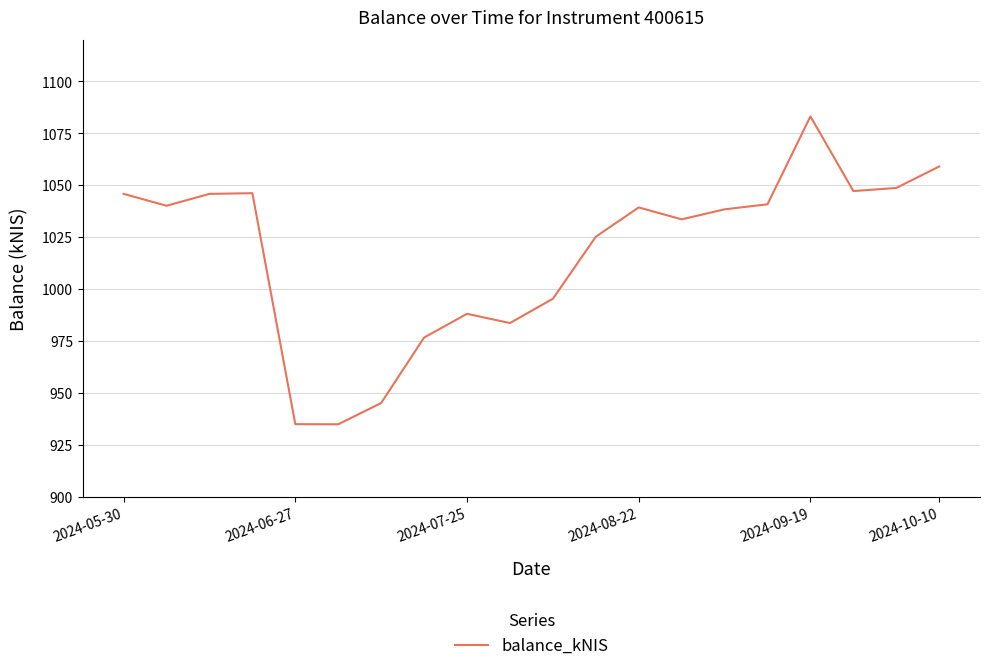

What is the difference between the maximum and minimum values?

148.3